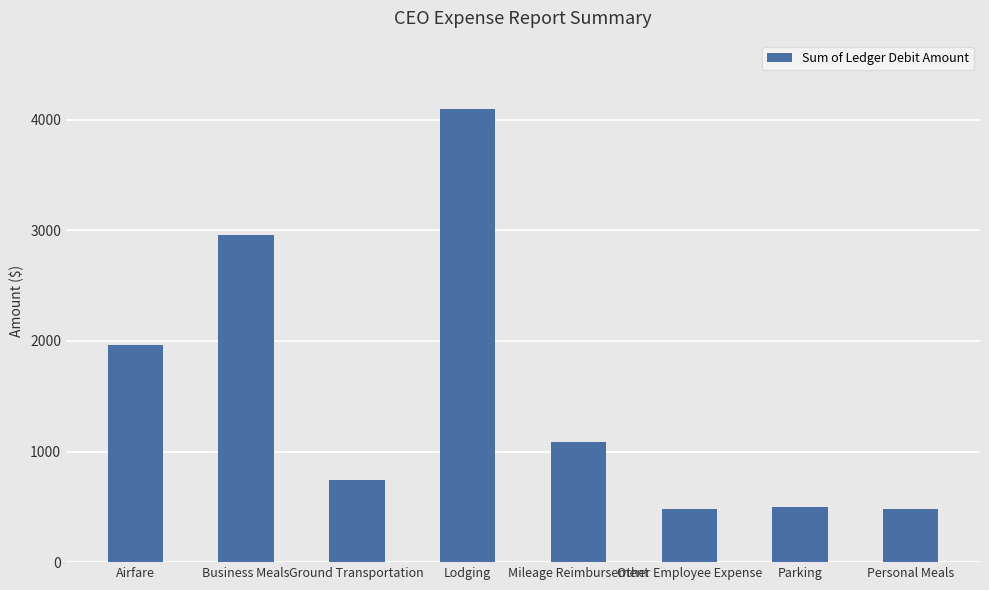

What is the label of the 2nd bar from the left?

Business Meals